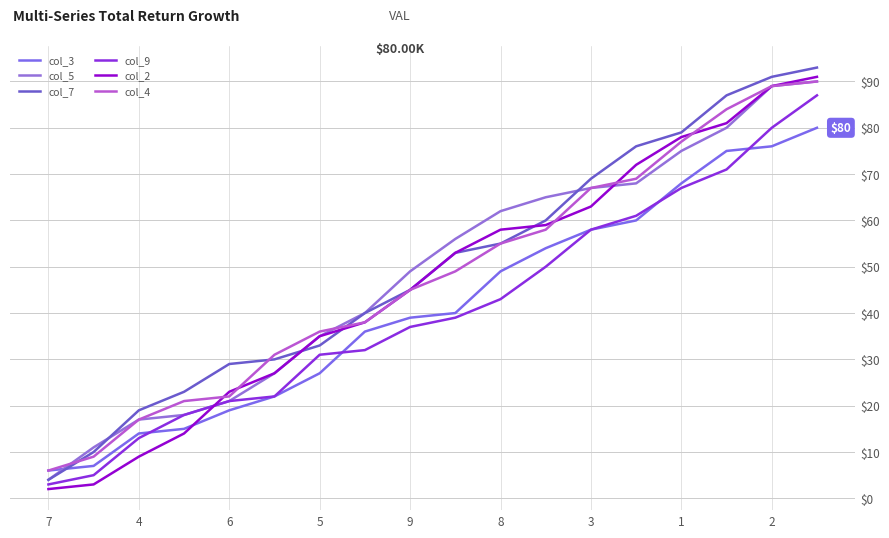

What is the sum of all col_2 values?

840